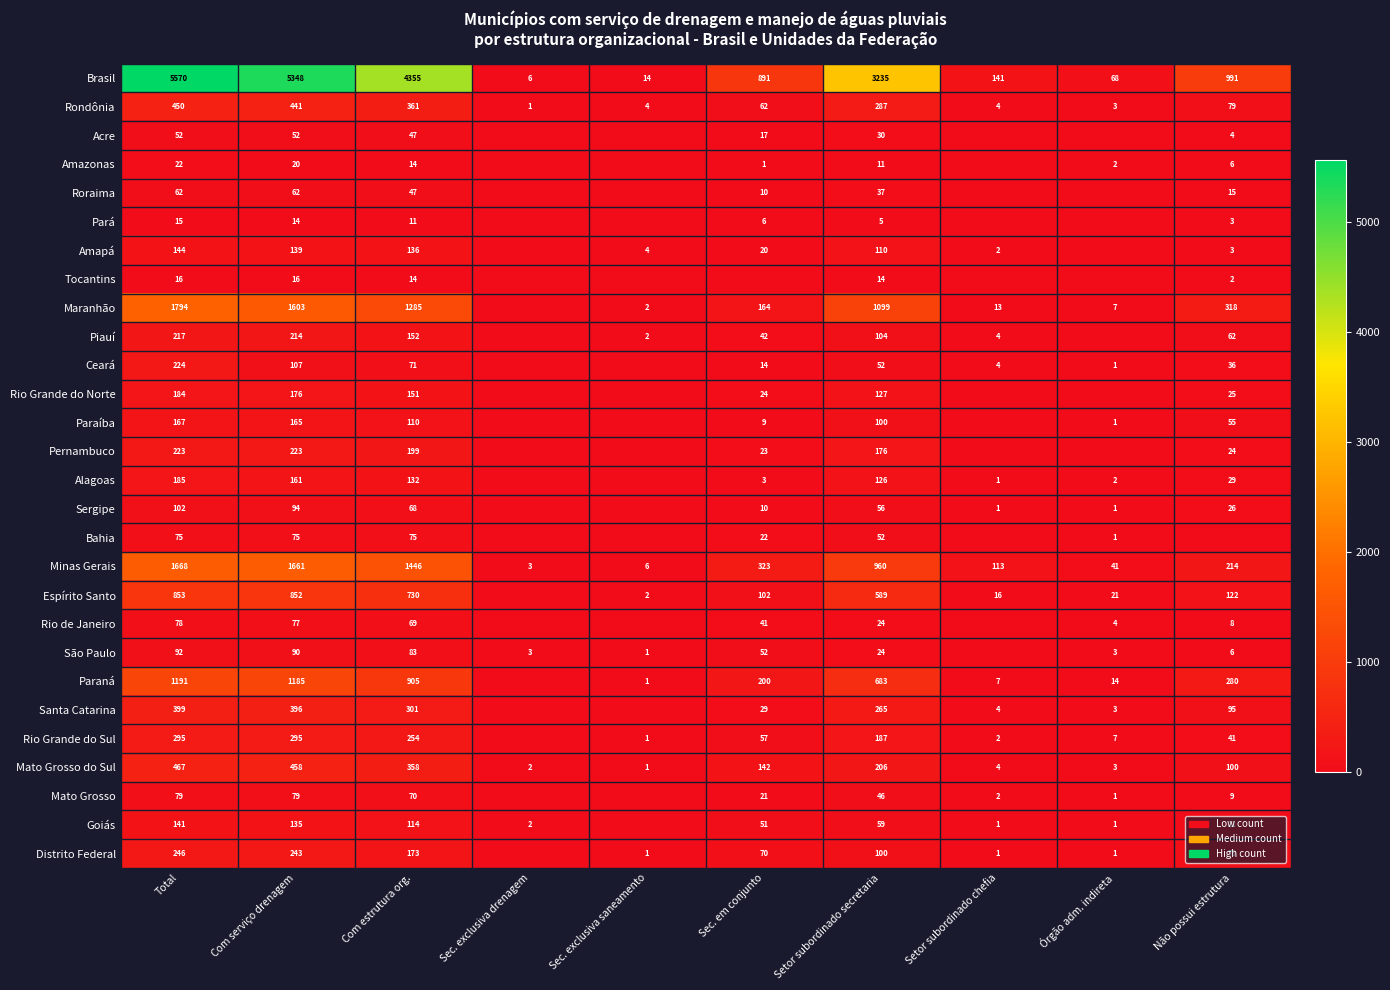

The Sergipe series shows 96 at Setor subordinado secretaria. True or false?

False